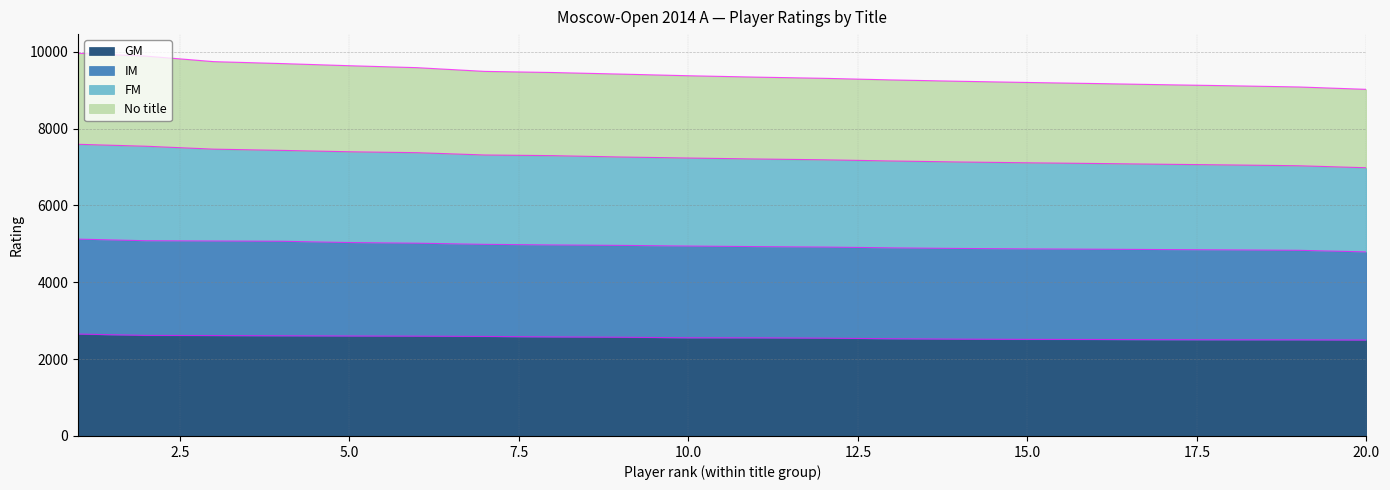

Is it true that FM equals 4074 at 16?

False